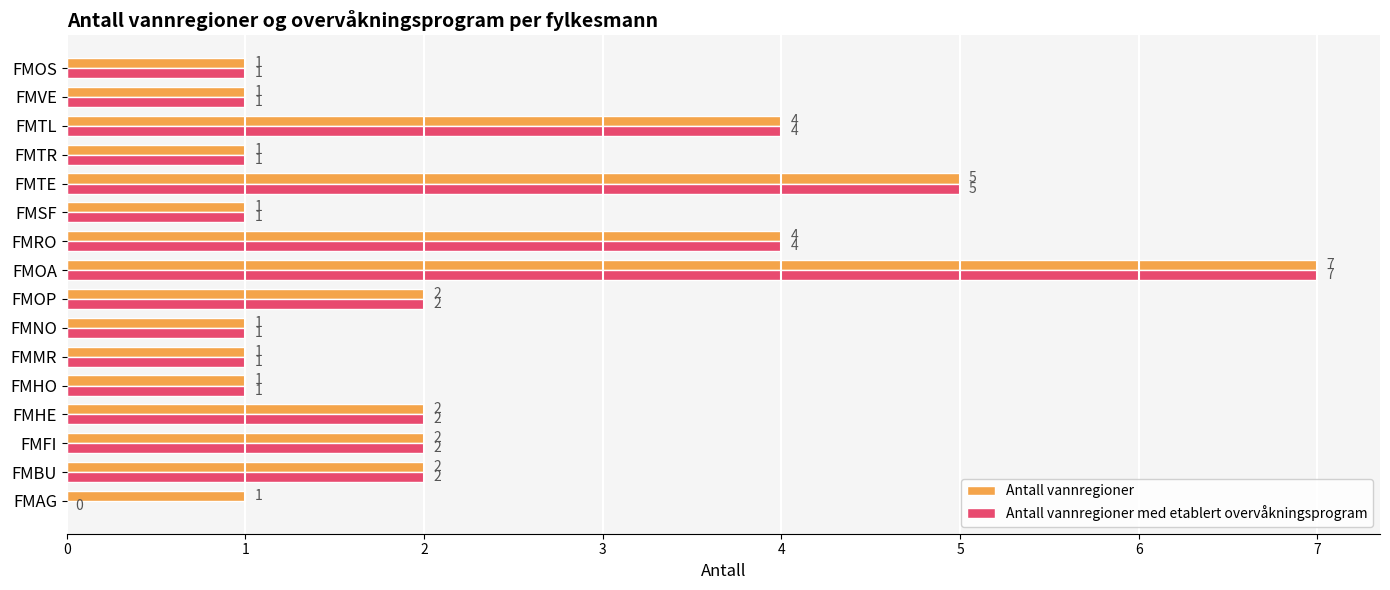

What is the sum of the Antall vannregioner med etablert overvåkningsprogram values at FMRO and FMTL?

8